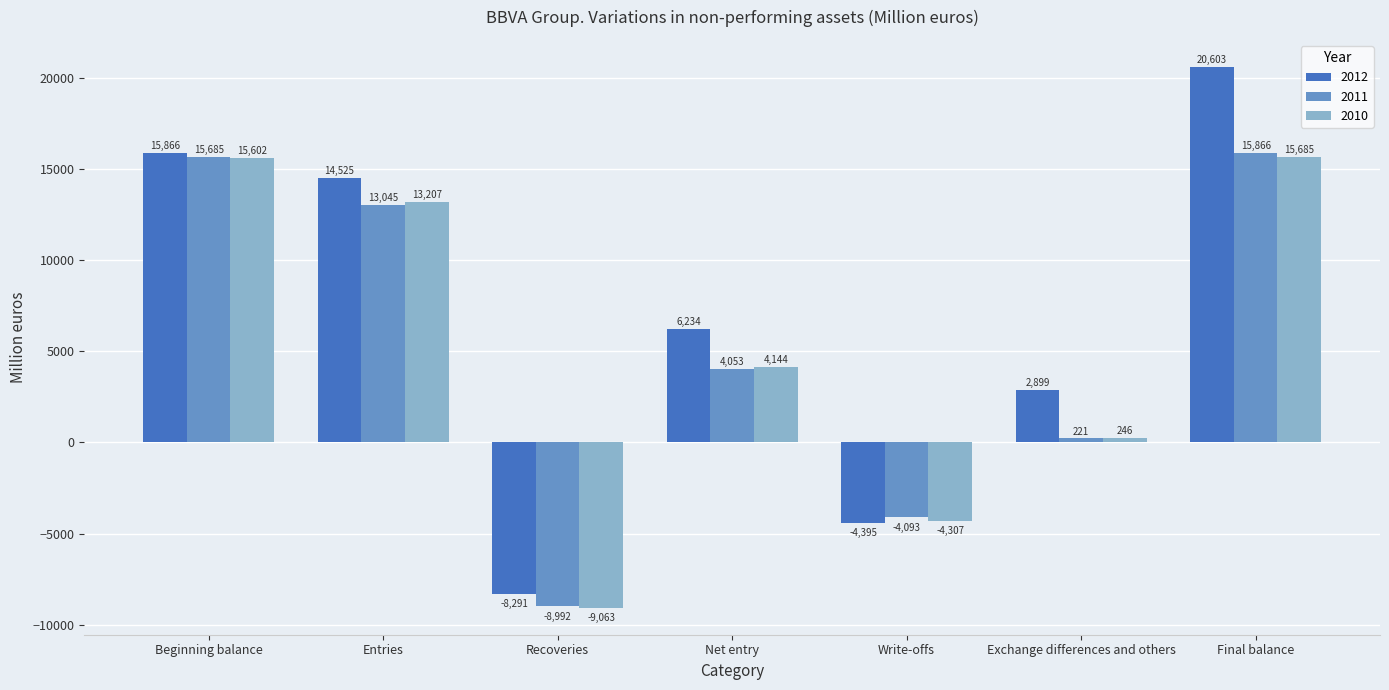

What is the label of the 2nd bar from the left?

Entries